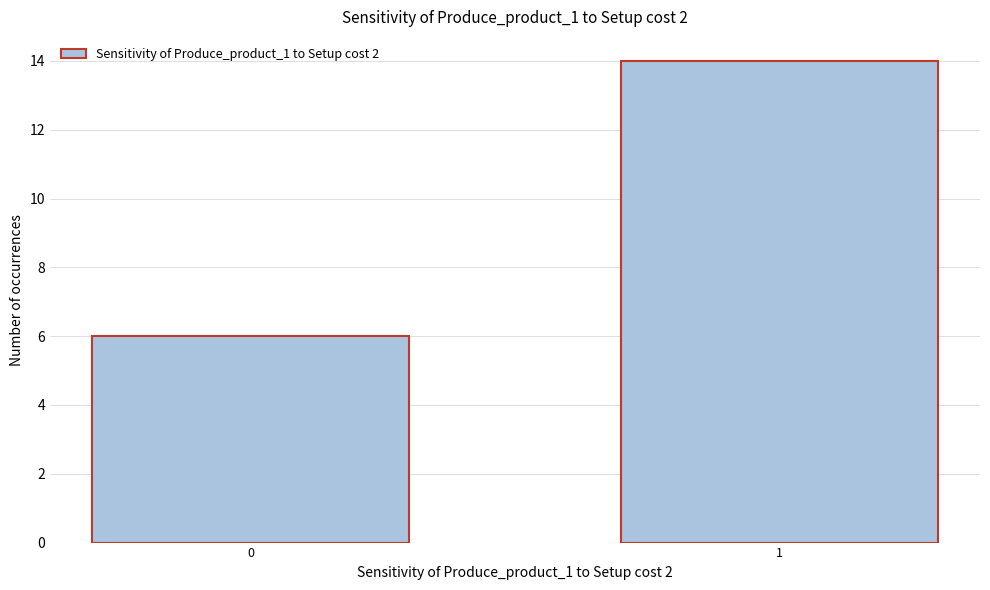

Reading left to right, extract all data points from this chart.

6	14